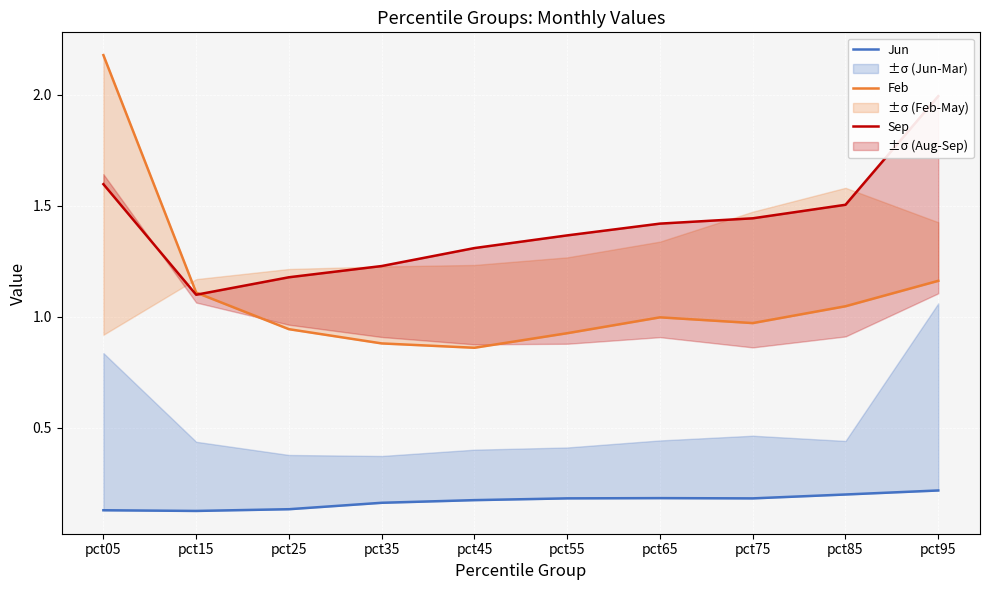

Is it true that Feb equals 1.8 at pct85?

False